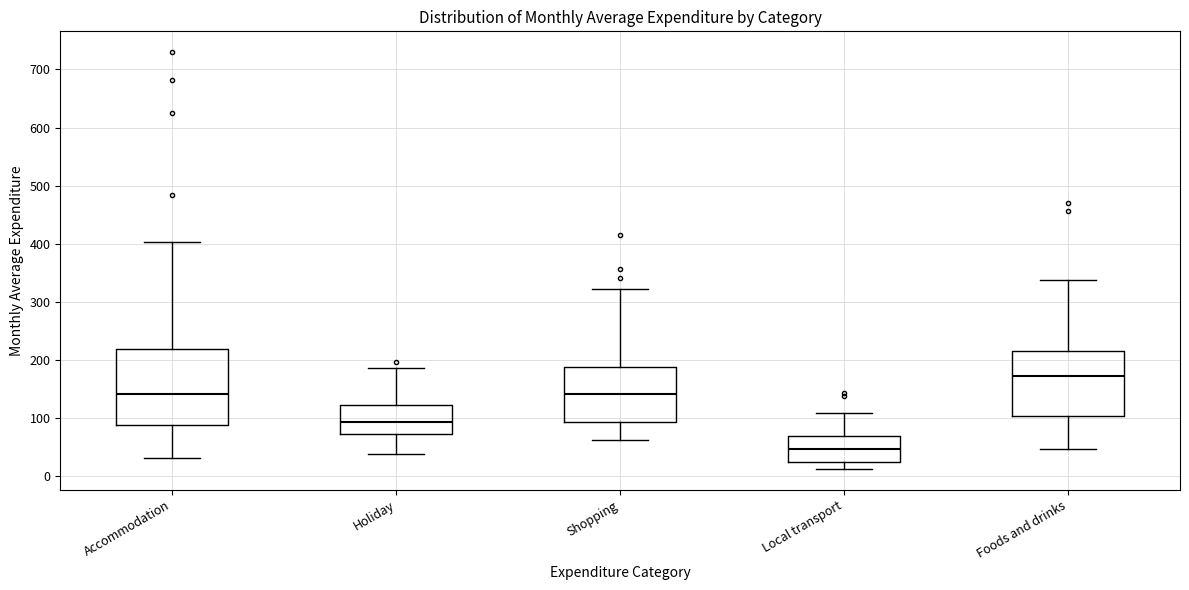

Comparing the boxes themselves (not the whiskers), which one is the tallest?

Accommodation